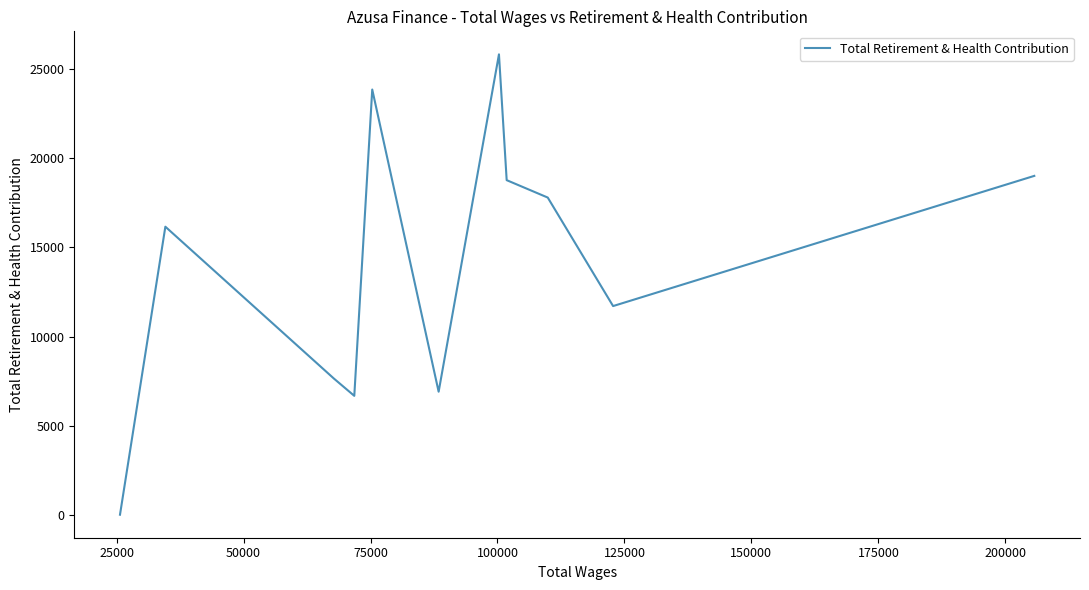

How many values are above zero?

10